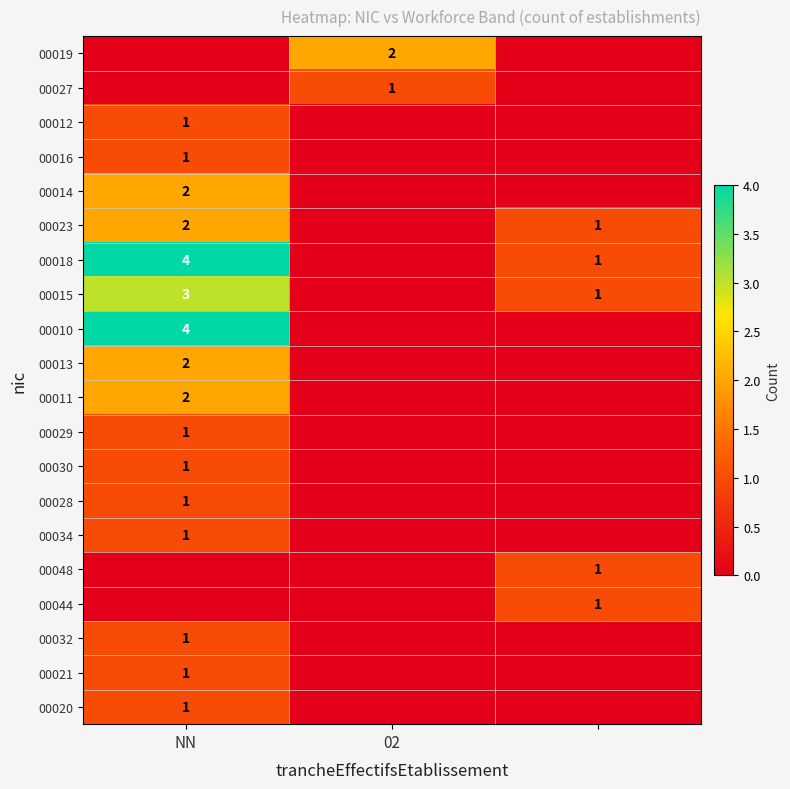

True or false: 00034 has a value of 1 at NN.

True